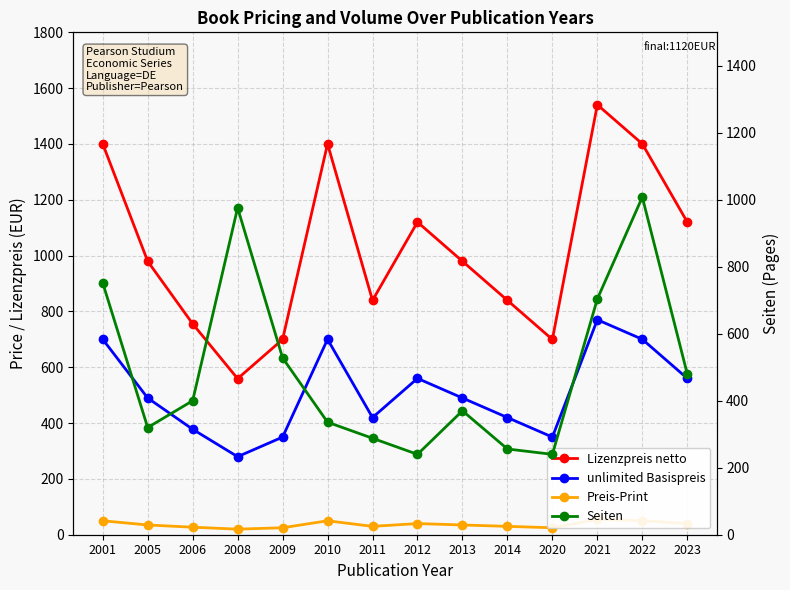

Where does the Seiten series first go above 400?

2001